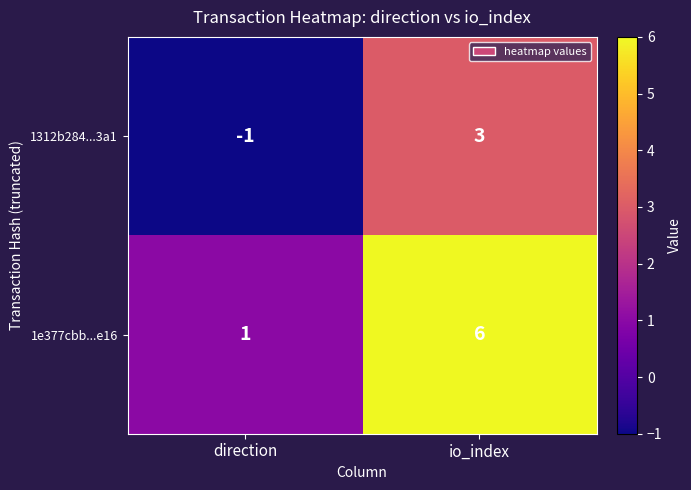

Reading right to left, list all the values displayed in this chart.

1312b284...3a1: io_index=3	direction=-1
1e377cbb...e16: io_index=6	direction=1